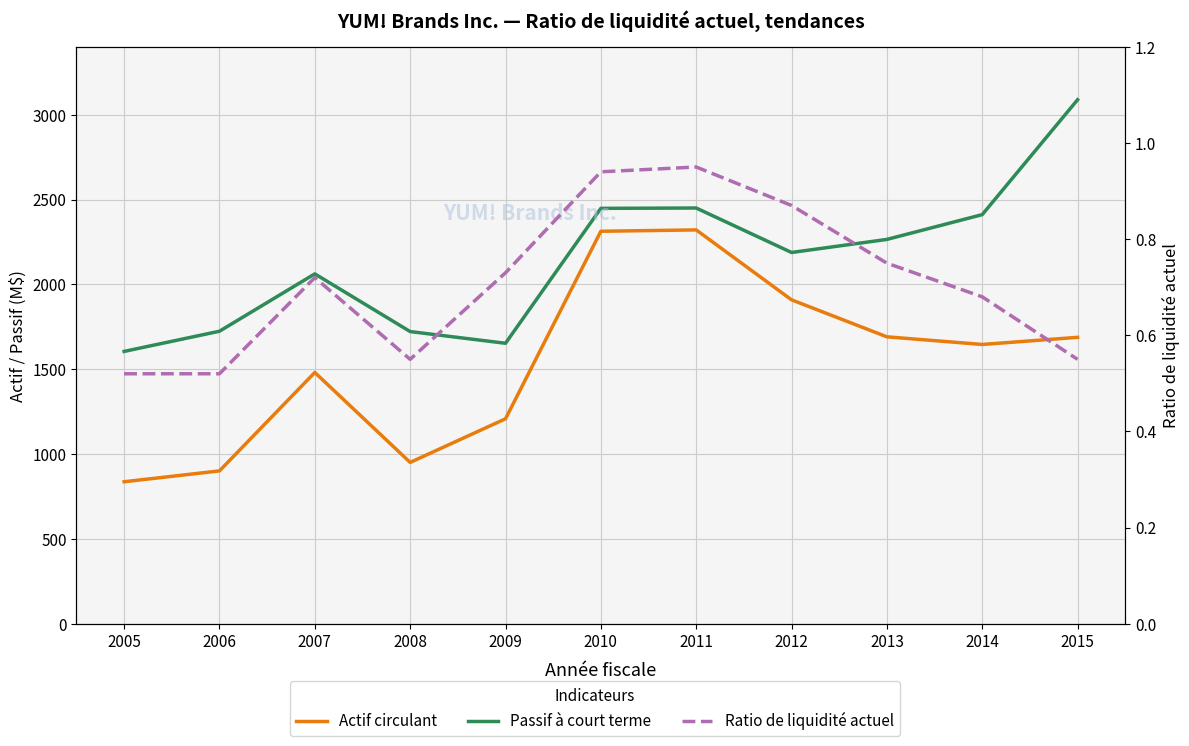

Reading left to right, what are all the values shown in this chart?

Actif circulant: 837.0	901.0	1481.0	951.0	1208.0	2313.0	2321.0	1909.0	1691.0	1646.0	1688.0
Passif à court terme: 1605.0	1724.0	2062.0	1722.0	1653.0	2448.0	2450.0	2188.0	2265.0	2411.0	3088.0
Ratio de liquidité actuel: 0.5	0.5	0.7	0.6	0.7	0.9	0.9	0.9	0.8	0.7	0.6